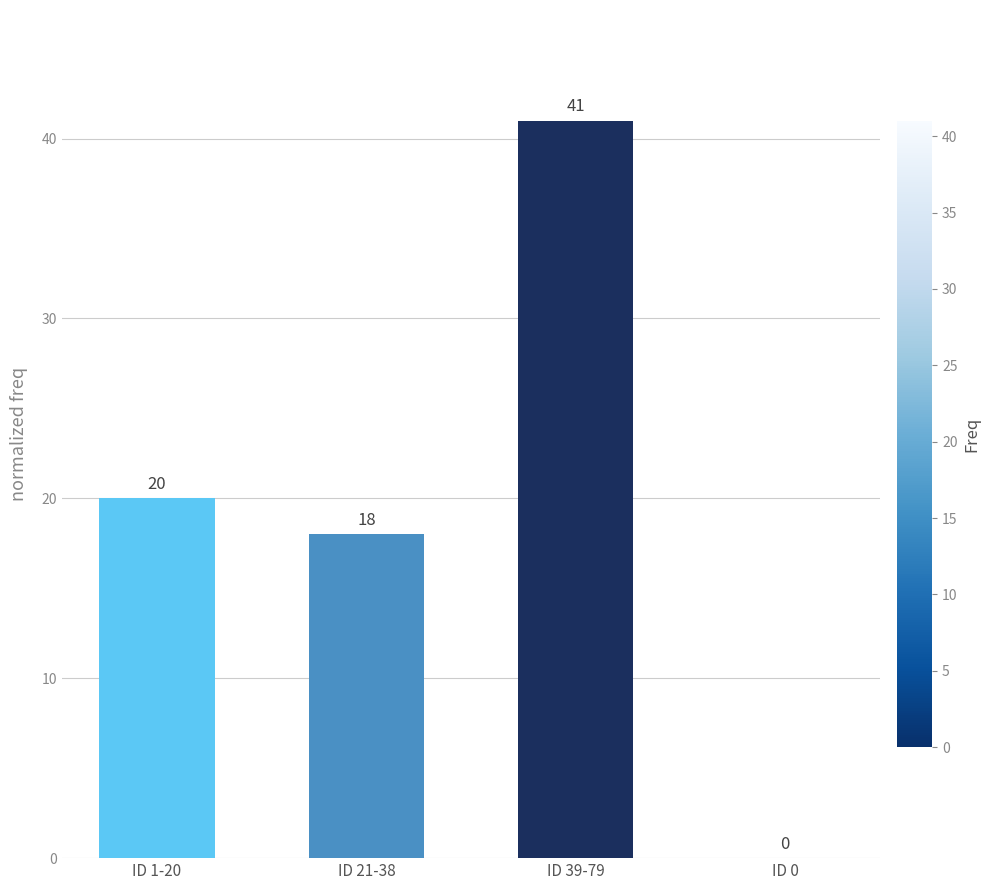

Reading left to right, list all the values displayed in this chart.

ID 1-20=20	ID 21-38=18	ID 39-79=41	ID 0=0